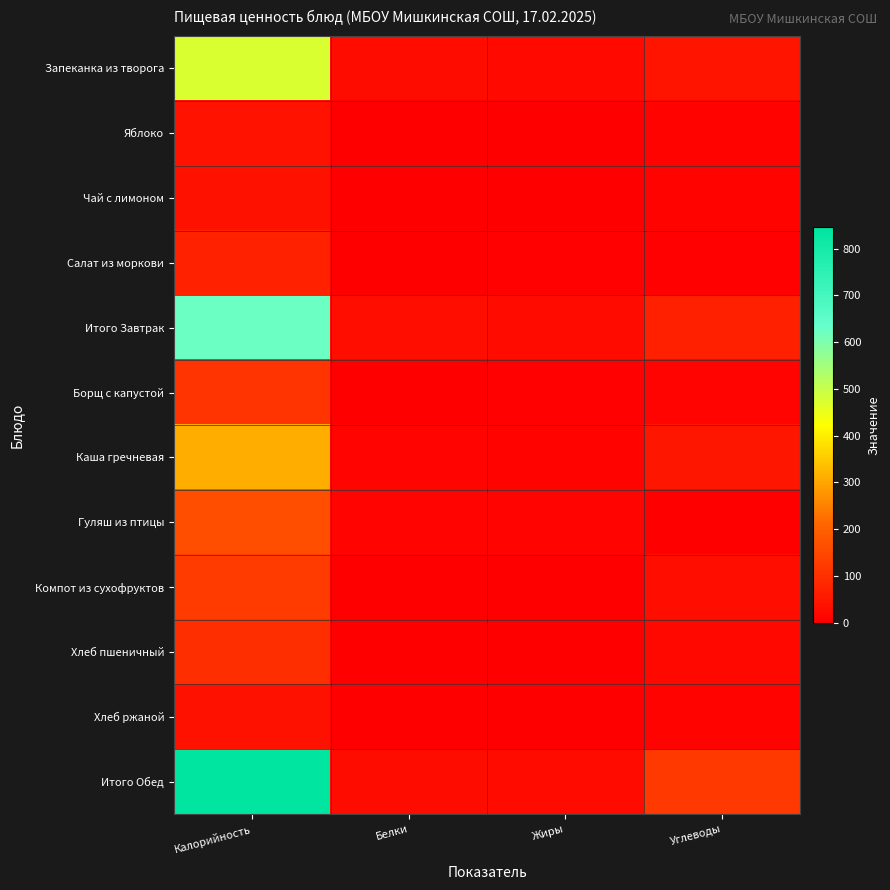

Which series has the widest spread of values?

Итого Обед